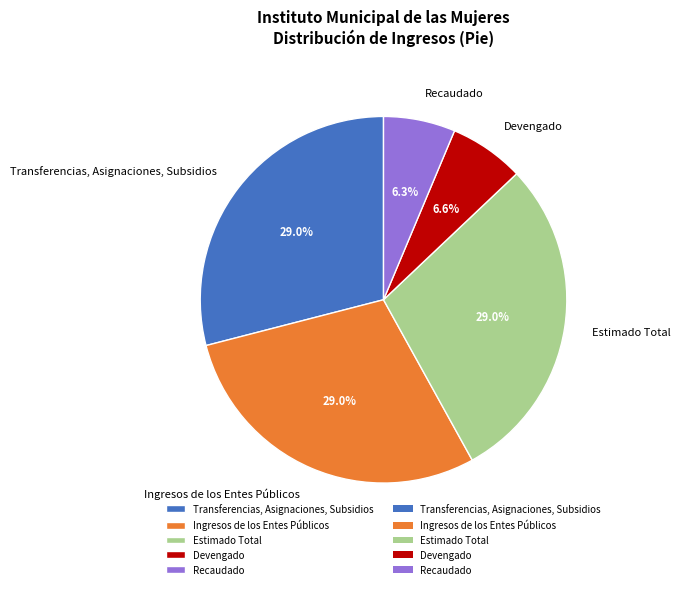

Do Estimado Total and Transferencias, Asignaciones, Subsidios together represent more than half of the pie?

Yes